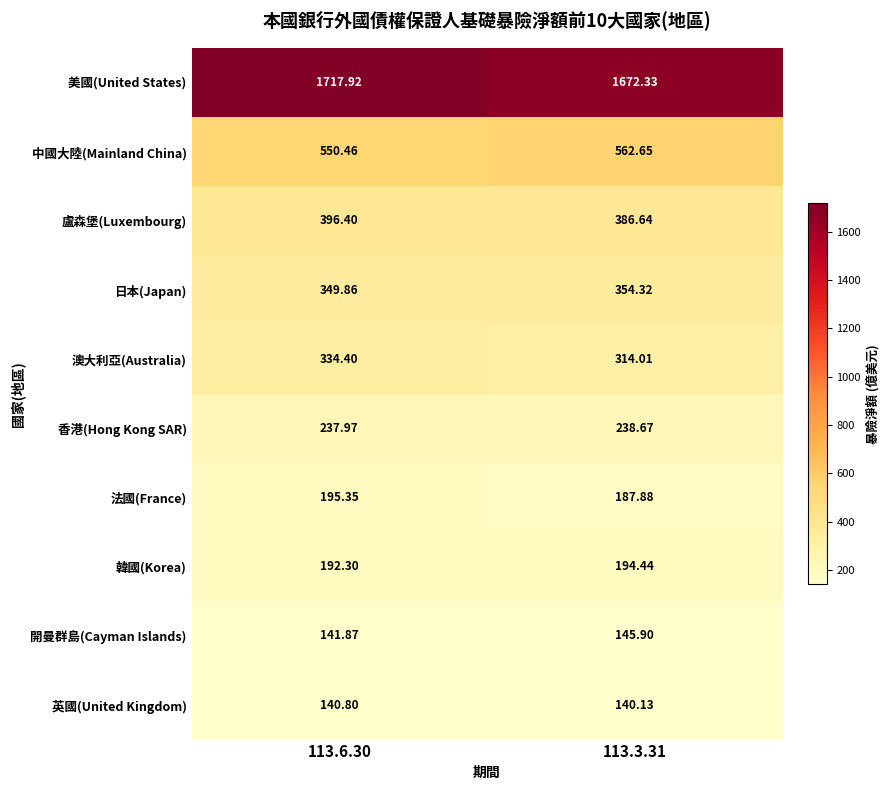

Which series has the widest spread of values?

美國(United States)